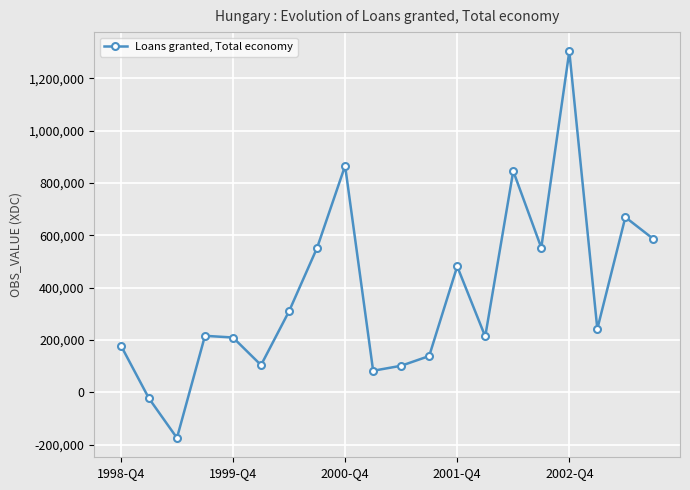

How many points are lower than both their immediate neighbors (excluding endpoints)?

6